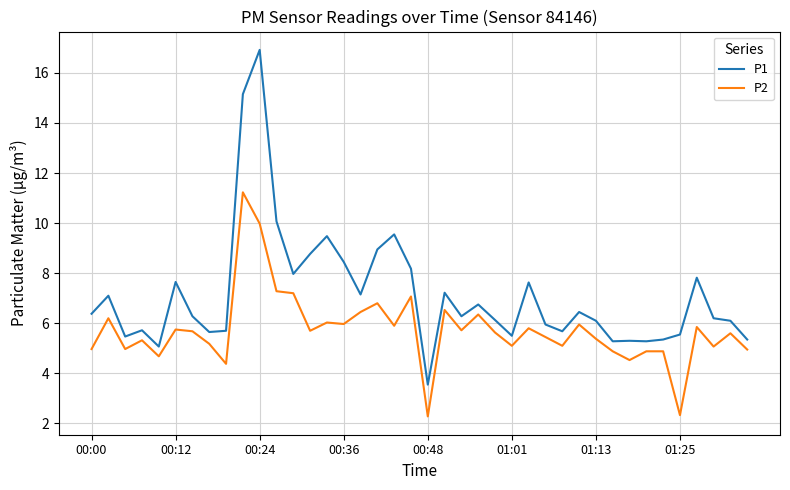

How many series are shown in this chart?

2